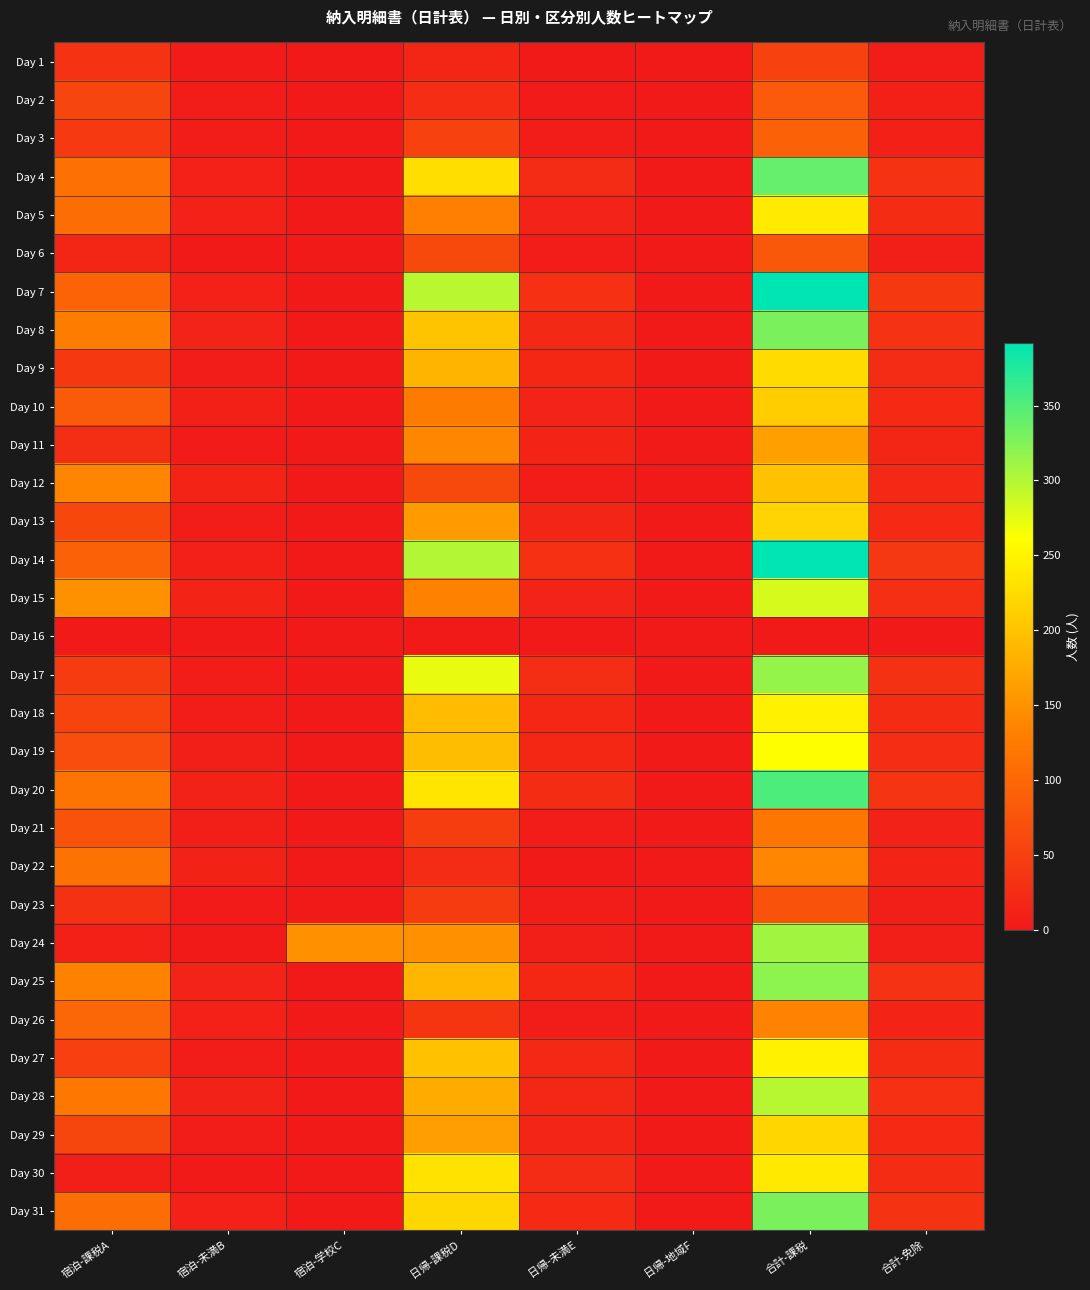

Reading right to left, what are all the values shown in this chart?

Day 1: 合計-免除=5	合計-課税=51	日帰-地域F=0	日帰-未満E=2	日帰-課税D=17	宿泊-学校C=0	宿泊-未満B=3	宿泊-課税A=34
Day 2: 合計-免除=9	合計-課税=83	日帰-地域F=0	日帰-未満E=3	日帰-課税D=26	宿泊-学校C=0	宿泊-未満B=6	宿泊-課税A=57
Day 3: 合計-免除=9	合計-課税=94	日帰-地域F=0	日帰-未満E=5	日帰-課税D=53	宿泊-学校C=0	宿泊-未満B=4	宿泊-課税A=41
Day 4: 合計-免除=34	合計-課税=340	日帰-地域F=0	日帰-未満E=23	日帰-課税D=228	宿泊-学校C=0	宿泊-未満B=11	宿泊-課税A=112
Day 5: 合計-免除=24	合計-課税=240	日帰-地域F=0	日帰-未満E=13	日帰-課税D=131	宿泊-学校C=0	宿泊-未満B=11	宿泊-課税A=109
Day 6: 合計-免除=8	合計-課税=79	日帰-地域F=0	日帰-未満E=6	日帰-課税D=62	宿泊-学校C=0	宿泊-未満B=2	宿泊-課税A=17
Day 7: 合計-免除=40	合計-課税=392	日帰-地域F=0	日帰-未満E=30	日帰-課税D=297	宿泊-学校C=0	宿泊-未満B=10	宿泊-課税A=95
Day 8: 合計-免除=33	合計-課税=329	日帰-地域F=0	日帰-未満E=20	日帰-課税D=201	宿泊-学校C=0	宿泊-未満B=13	宿泊-課税A=128
Day 9: 合計-免除=23	合計-課税=225	日帰-地域F=0	日帰-未満E=19	日帰-課税D=185	宿泊-学校C=0	宿泊-未満B=4	宿泊-課税A=40
Day 10: 合計-免除=22	合計-課税=210	日帰-地域F=0	日帰-未満E=13	日帰-課税D=125	宿泊-学校C=0	宿泊-未満B=9	宿泊-課税A=85
Day 11: 合計-免除=17	合計-課税=165	日帰-地域F=0	日帰-未満E=14	日帰-課税D=138	宿泊-学校C=0	宿泊-未満B=3	宿泊-課税A=27
Day 12: 合計-免除=20	合計-課税=199	日帰-地域F=0	日帰-未満E=6	日帰-課税D=62	宿泊-学校C=0	宿泊-未満B=14	宿泊-課税A=137
Day 13: 合計-免除=22	合計-課税=218	日帰-地域F=0	日帰-未満E=16	日帰-課税D=159	宿泊-学校C=0	宿泊-未満B=6	宿泊-課税A=59
Day 14: 合計-免除=39	合計-課税=392	日帰-地域F=0	日帰-未満E=30	日帰-課税D=300	宿泊-学校C=0	宿泊-未満B=9	宿泊-課税A=92
Day 15: 合計-免除=28	合計-課税=282	日帰-地域F=0	日帰-未満E=13	日帰-課税D=133	宿泊-学校C=0	宿泊-未満B=15	宿泊-課税A=149
Day 16: 合計-免除=0	合計-課税=0	日帰-地域F=0	日帰-未満E=0	日帰-課税D=0	宿泊-学校C=0	宿泊-未満B=0	宿泊-課税A=0
Day 17: 合計-免除=31	合計-課税=315	日帰-地域F=0	日帰-未満E=27	日帰-課税D=272	宿泊-学校C=0	宿泊-未満B=4	宿泊-課税A=43
Day 18: 合計-免除=25	合計-課税=248	日帰-地域F=0	日帰-未満E=19	日帰-課税D=193	宿泊-学校C=0	宿泊-未満B=6	宿泊-課税A=55
Day 19: 合計-免除=26	合計-課税=261	日帰-地域F=0	日帰-未満E=19	日帰-課税D=194	宿泊-学校C=0	宿泊-未満B=7	宿泊-課税A=67
Day 20: 合計-免除=36	合計-課税=352	日帰-地域F=0	日帰-未満E=24	日帰-課税D=235	宿泊-学校C=0	宿泊-未満B=12	宿泊-課税A=117
Day 21: 合計-免除=12	合計-課税=120	日帰-地域F=0	日帰-未満E=5	日帰-課税D=46	宿泊-学校C=0	宿泊-未満B=7	宿泊-課税A=74
Day 22: 合計-免除=14	合計-課税=138	日帰-地域F=0	日帰-未満E=2	日帰-課税D=23	宿泊-学校C=0	宿泊-未満B=12	宿泊-課税A=115
Day 23: 合計-免除=7	合計-課税=74	日帰-地域F=0	日帰-未満E=4	日帰-課税D=43	宿泊-学校C=0	宿泊-未満B=3	宿泊-課税A=31
Day 24: 合計-免除=7	合計-課税=309	日帰-地域F=0	日帰-未満E=7	日帰-課税D=150	宿泊-学校C=150	宿泊-未満B=0	宿泊-課税A=9
Day 25: 合計-免除=32	合計-課税=320	日帰-地域F=0	日帰-未満E=19	日帰-課税D=187	宿泊-学校C=0	宿泊-未満B=13	宿泊-課税A=133
Day 26: 合計-免除=14	合計-課税=134	日帰-地域F=0	日帰-未満E=4	日帰-課税D=36	宿泊-学校C=0	宿泊-未満B=10	宿泊-課税A=98
Day 27: 合計-免除=25	合計-課税=247	日帰-地域F=0	日帰-未満E=20	日帰-課税D=198	宿泊-学校C=0	宿泊-未満B=5	宿泊-課税A=49
Day 28: 合計-免除=30	合計-課税=298	日帰-地域F=0	日帰-未満E=18	日帰-課税D=176	宿泊-学校C=0	宿泊-未満B=12	宿泊-課税A=122
Day 29: 合計-免除=22	合計-課税=220	日帰-地域F=0	日帰-未満E=16	日帰-課税D=163	宿泊-学校C=0	宿泊-未満B=6	宿泊-課税A=57
Day 30: 合計-免除=24	合計-課税=239	日帰-地域F=0	日帰-未満E=23	日帰-課税D=232	宿泊-学校C=0	宿泊-未満B=1	宿泊-課税A=7
Day 31: 合計-免除=33	合計-課税=329	日帰-地域F=0	日帰-未満E=22	日帰-課税D=221	宿泊-学校C=0	宿泊-未満B=11	宿泊-課税A=108